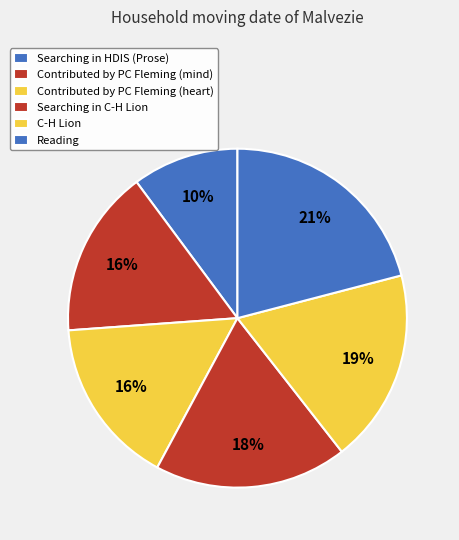

Rank the categories by value from lowest to highest.

Searching in HDIS (Prose), Contributed by PC Fleming (mind), Contributed by PC Fleming (heart), Searching in C-H Lion, C-H Lion, Reading